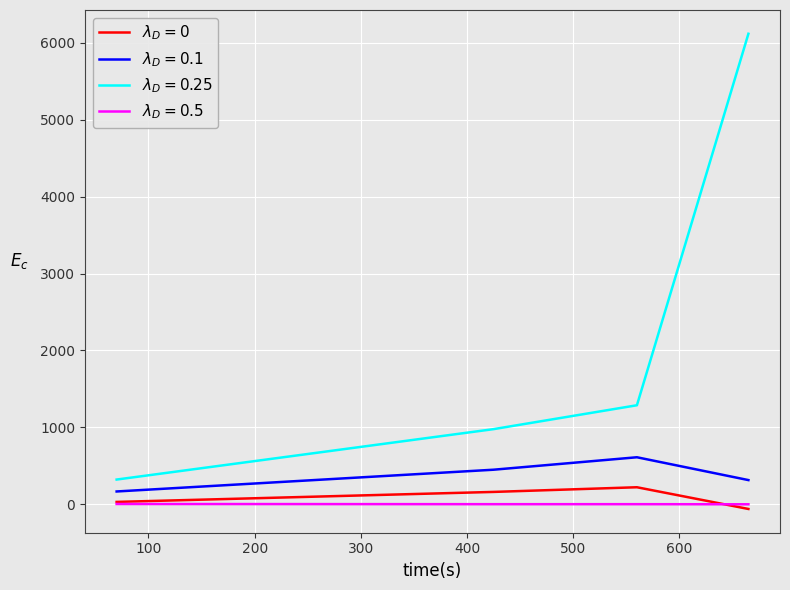

What is the greatest value displayed?

6118.0